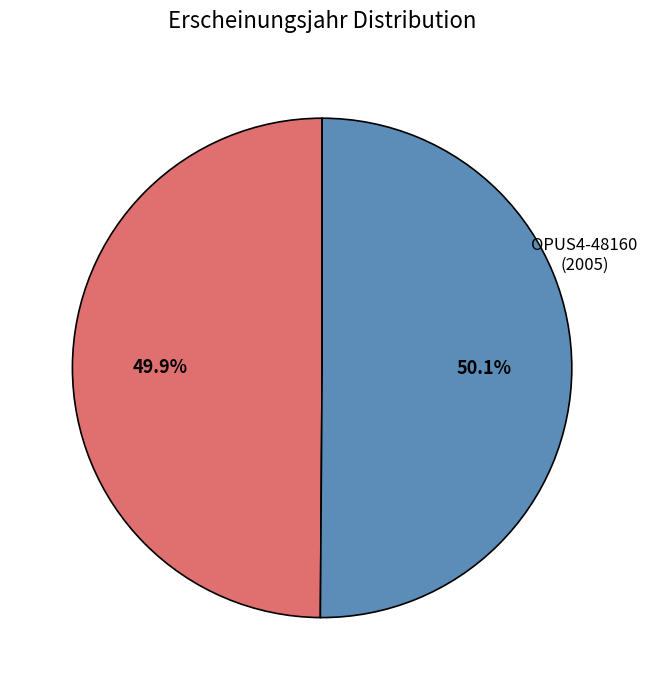

Is there a majority slice in this chart?

Yes